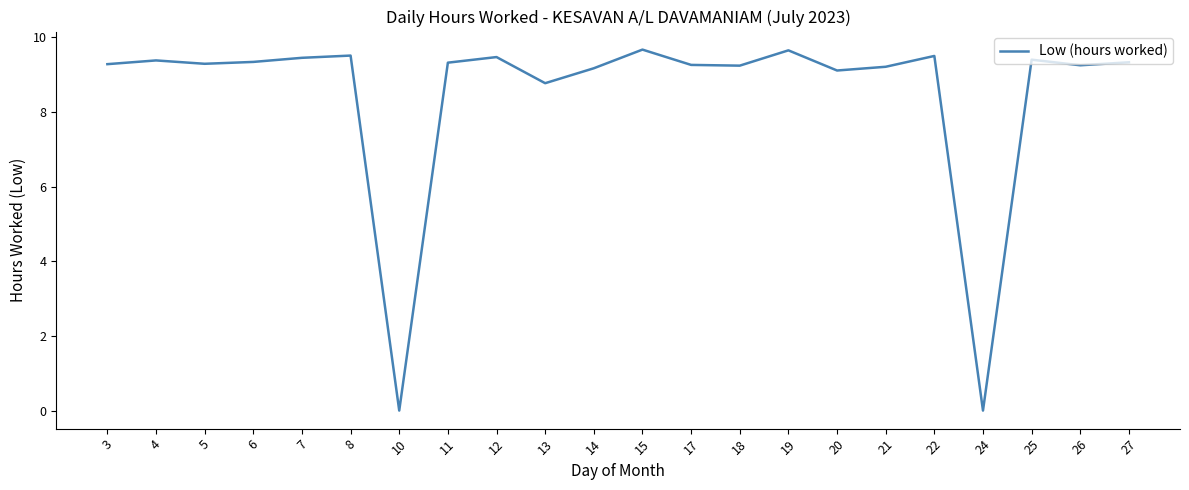

Between 11 and 20, which is larger?

11